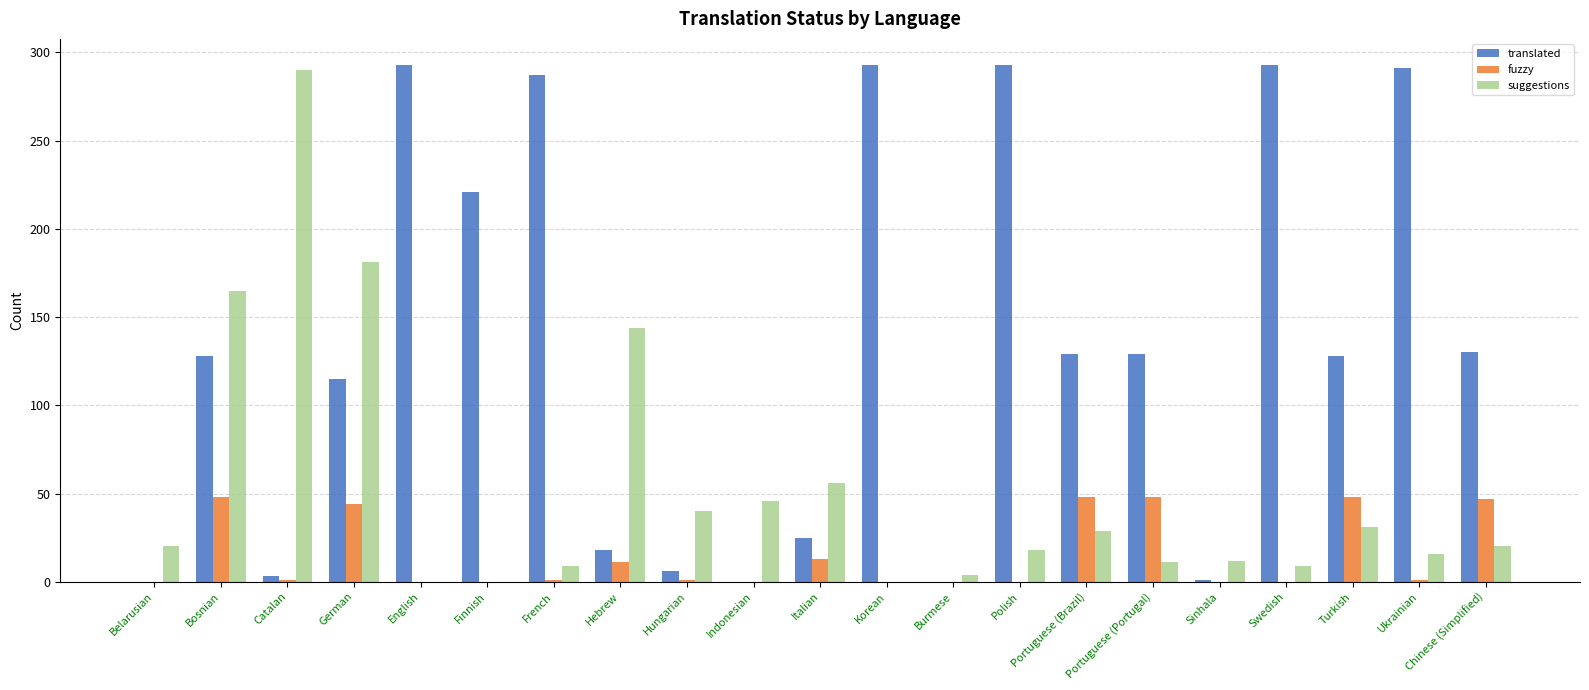

True or false: suggestions has a value of 165 at Bosnian.

True